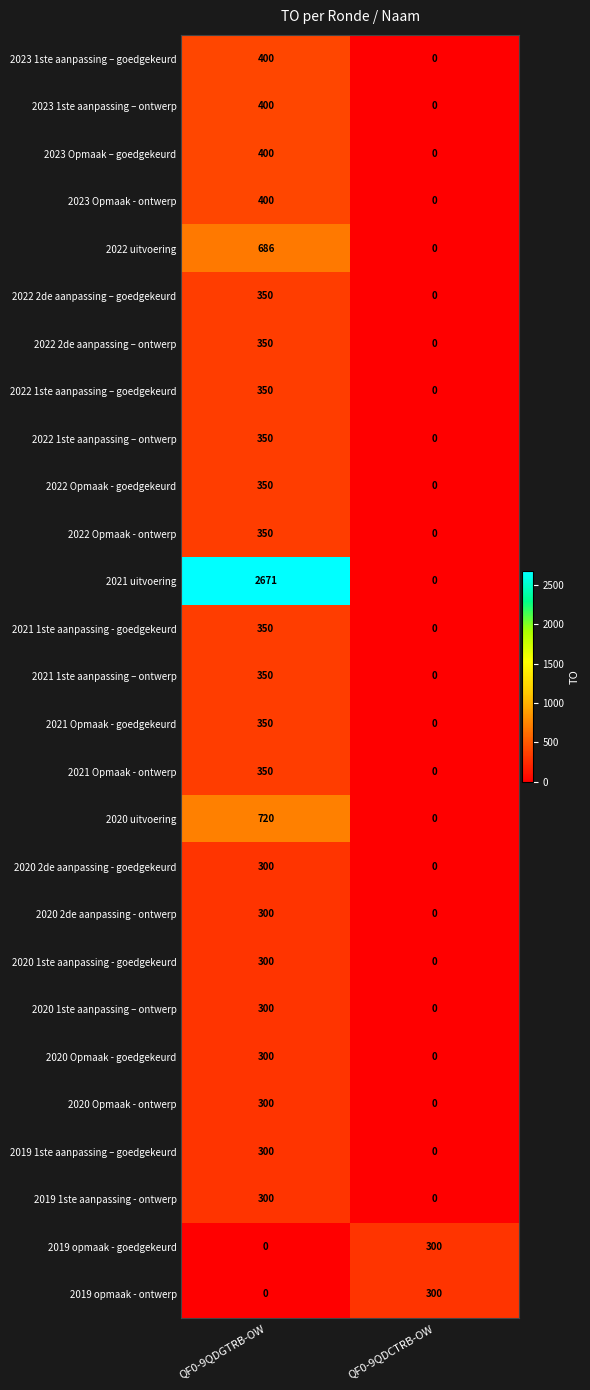

Is the value of 2021 Opmaak - ontwerp at QF0-9QDGTRB-OW greater than the value of 2019 opmaak - ontwerp at QF0-9QDGTRB-OW?

Yes